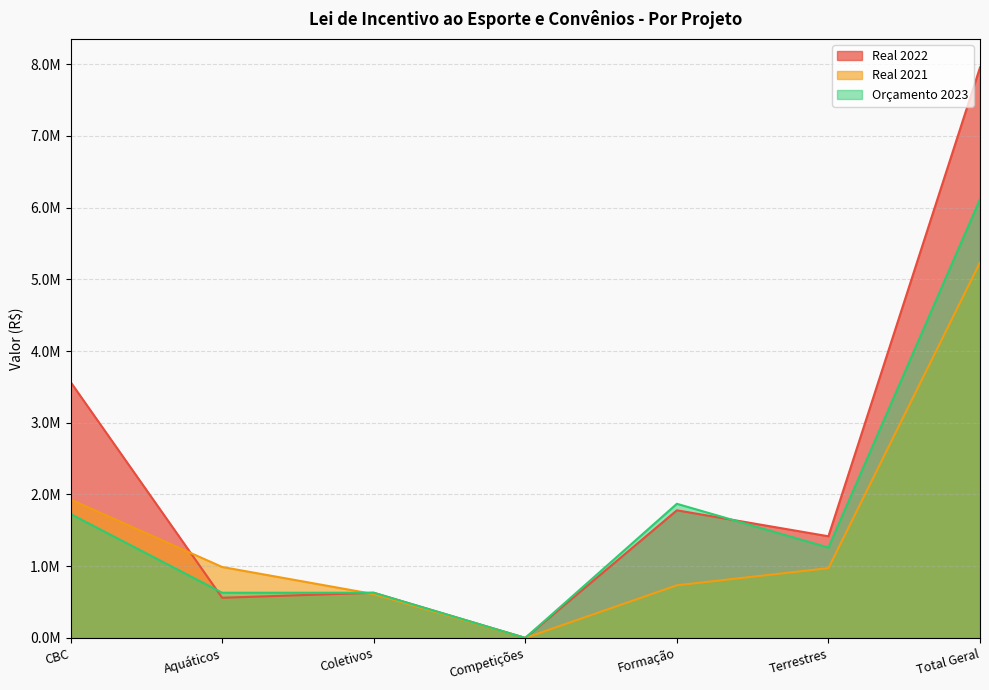

Reading left to right, list all the values displayed in this chart.

Real 2022: CBC=3568084.4	Aquáticos=560087.5	Coletivos=629461.8	Competições=0.0	Formação=1779314.1	Terrestres=1417173.9	Total Geral=7954121.7
Real 2021: CBC=1929000.0	Aquáticos=989000.0	Coletivos=611000.0	Competições=0.0	Formação=734000.0	Terrestres=973000.0	Total Geral=5236000.0
Orçamento 2023: CBC=1727510.9	Aquáticos=630000.0	Coletivos=630000.0	Competições=0.0	Formação=1870000.1	Terrestres=1259999.9	Total Geral=6117511.0